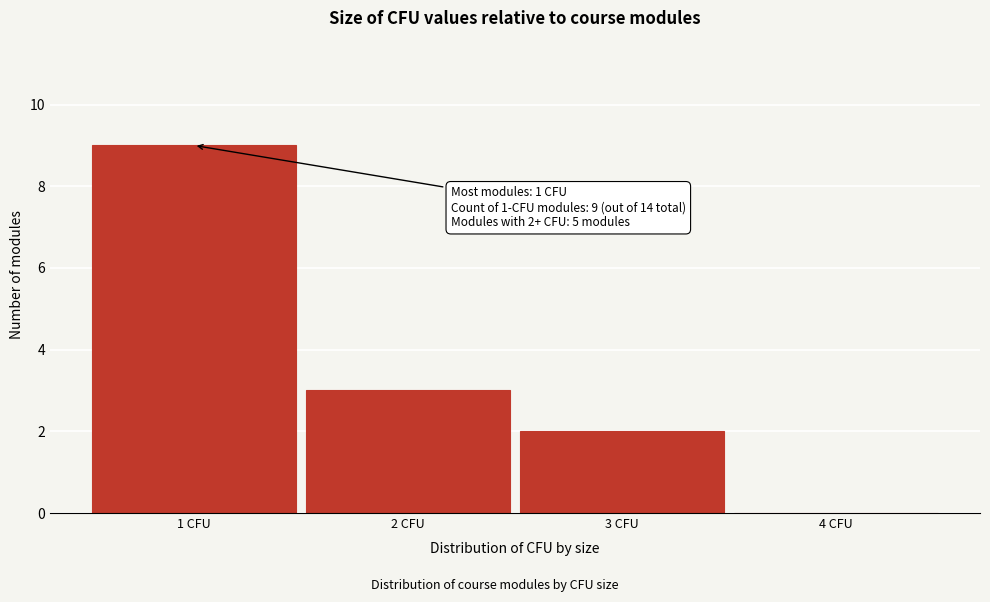

Over which range of the x-axis is the bar tallest?

0.5 to 1.5